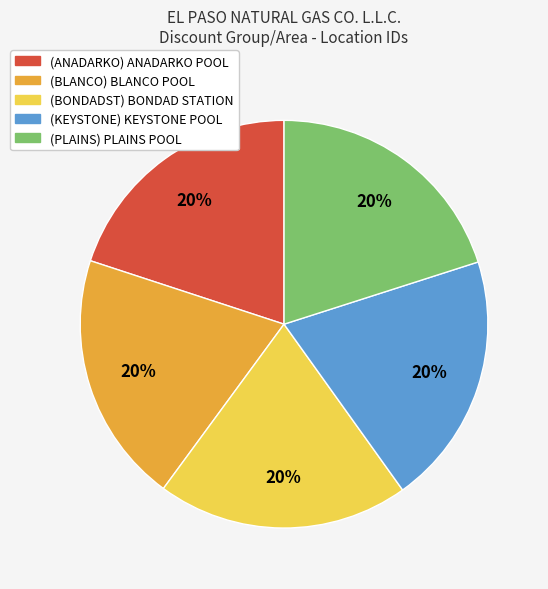

What percentage is the (BONDADST) BONDAD STATION slice, to the nearest percent?

20%